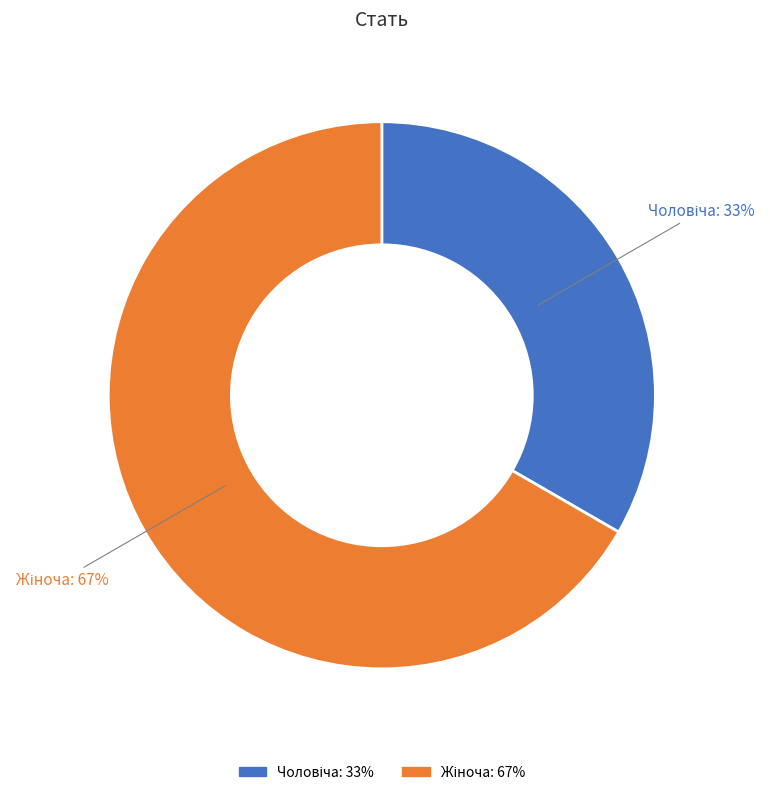

To the nearest percent, what is the average slice percentage?

50%